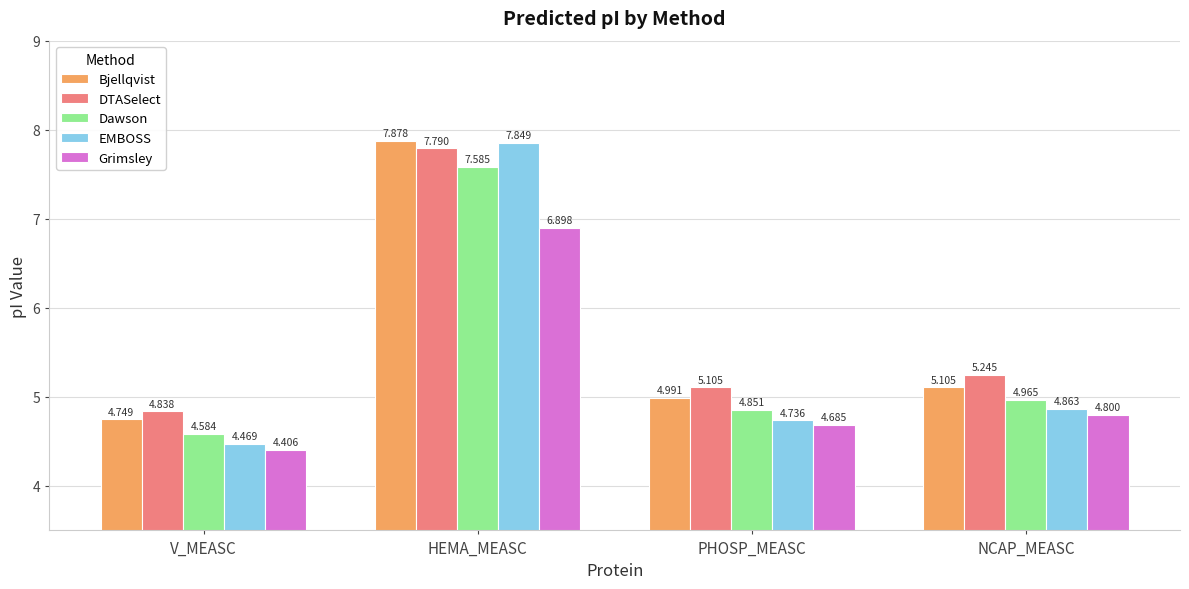

How many values in the DTASelect series exceed 5?

3